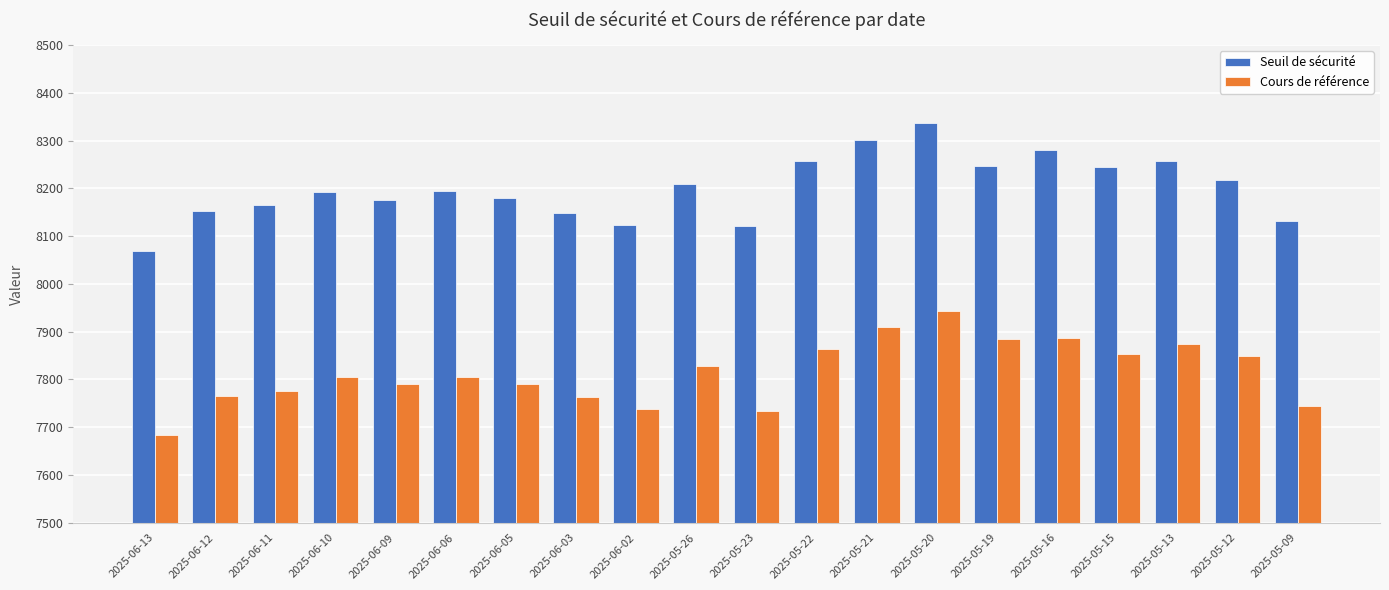

How many series are shown in this chart?

2